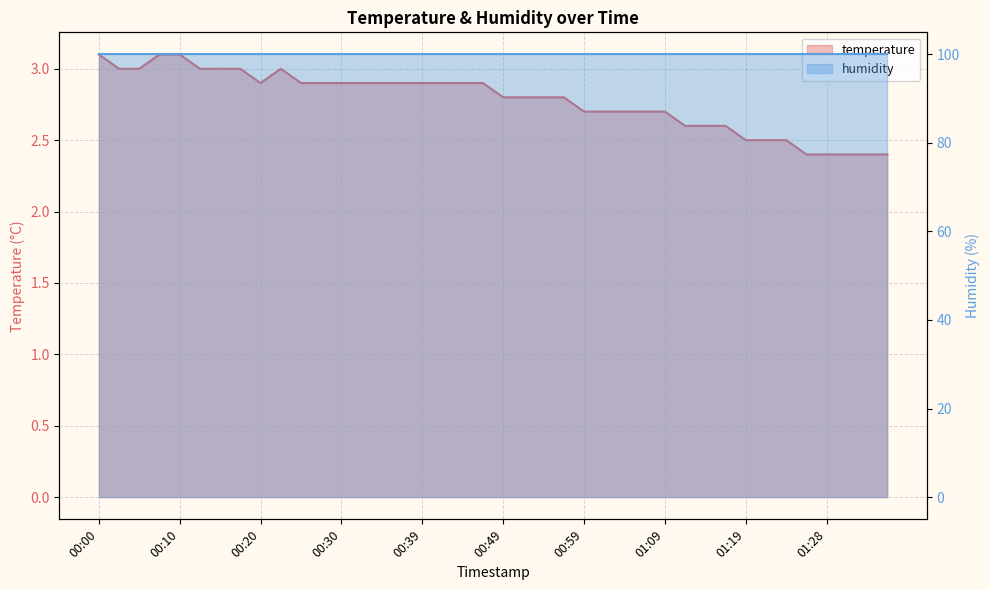

What is the difference between the second highest and second lowest values?

0.7